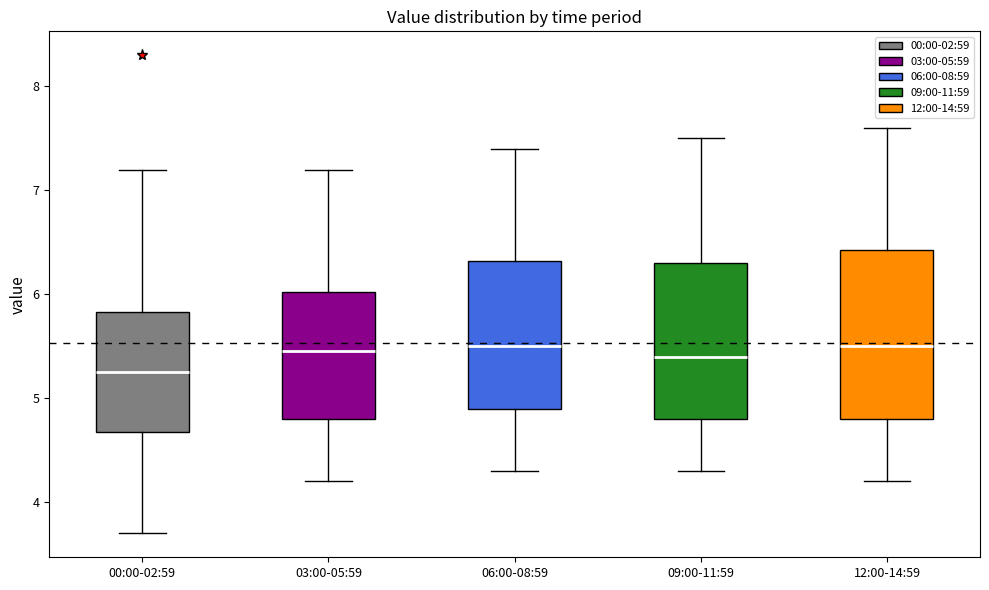

Which box is the tallest, from its lower edge to its upper edge?

12:00-14:59